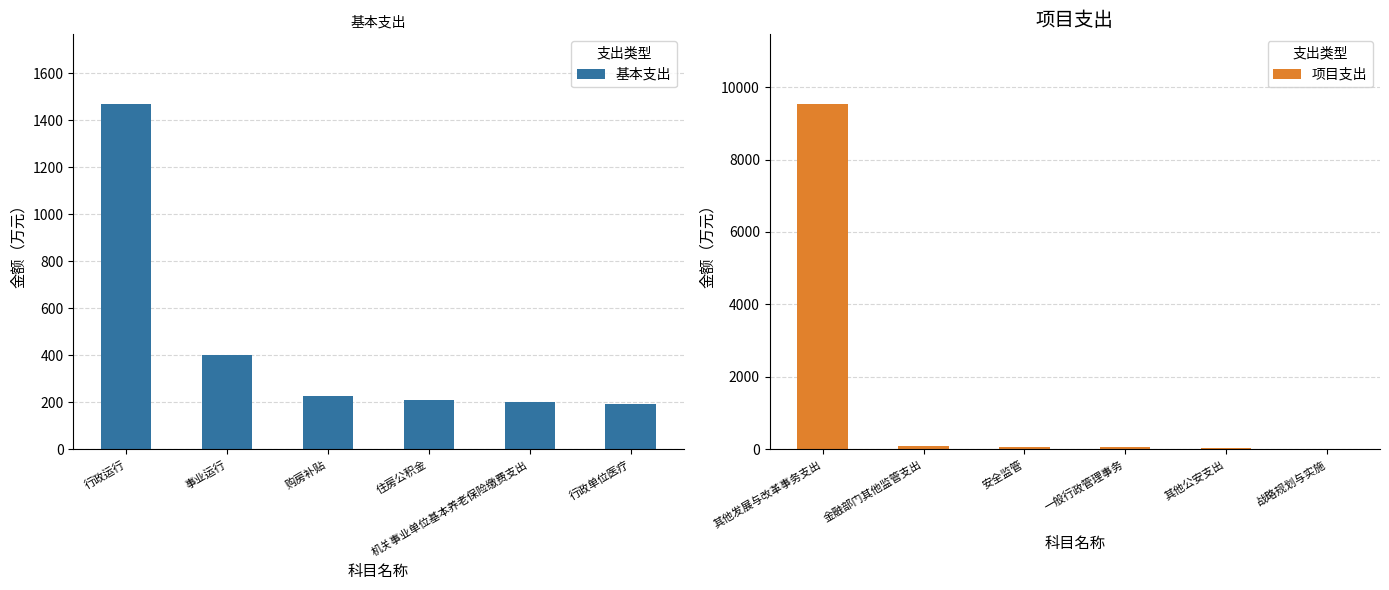

The 项目支出 series shows 3609.2 at 其他发展与改革事务支出. True or false?

False